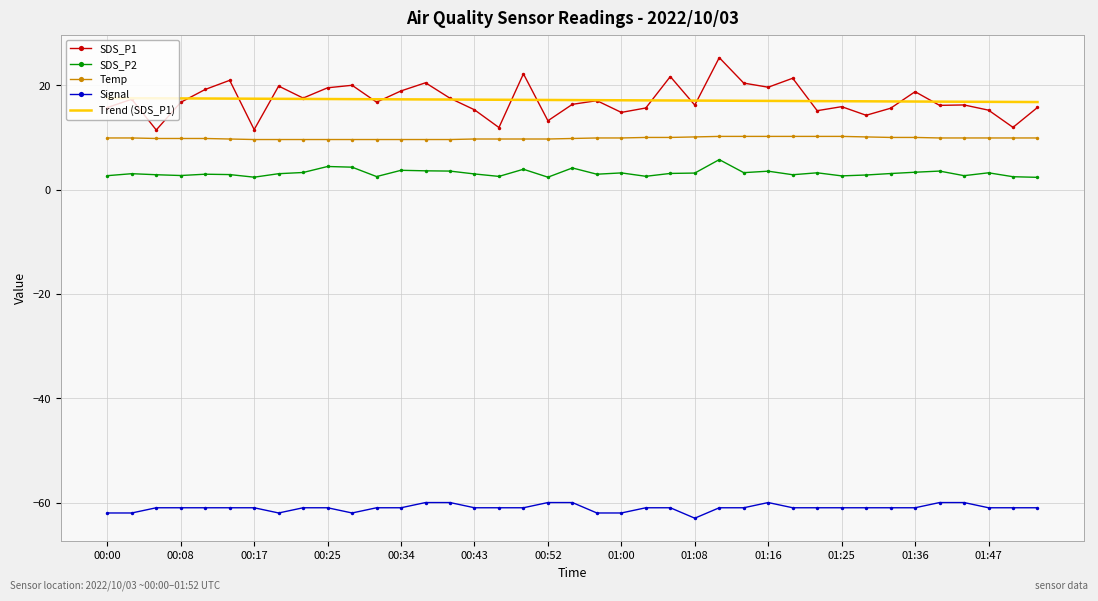

What is the greatest value displayed?

25.3